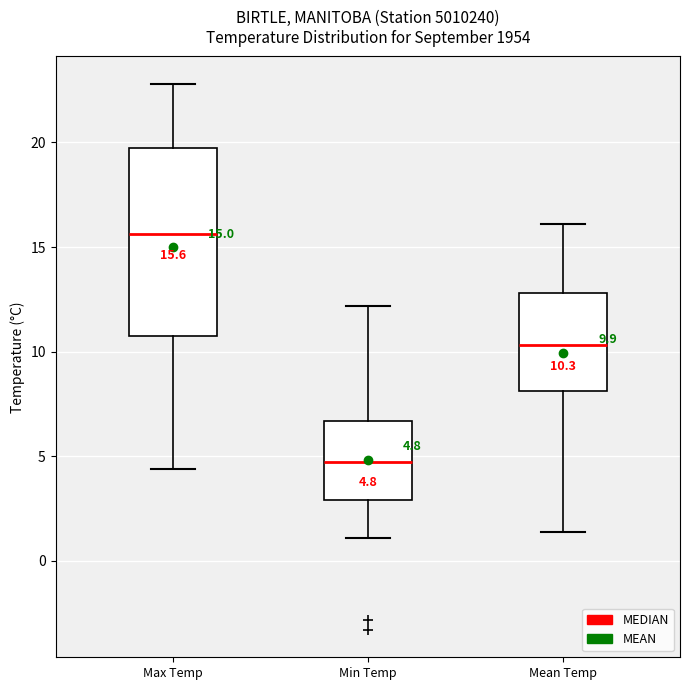

Which box has the highest median line?

Max Temp